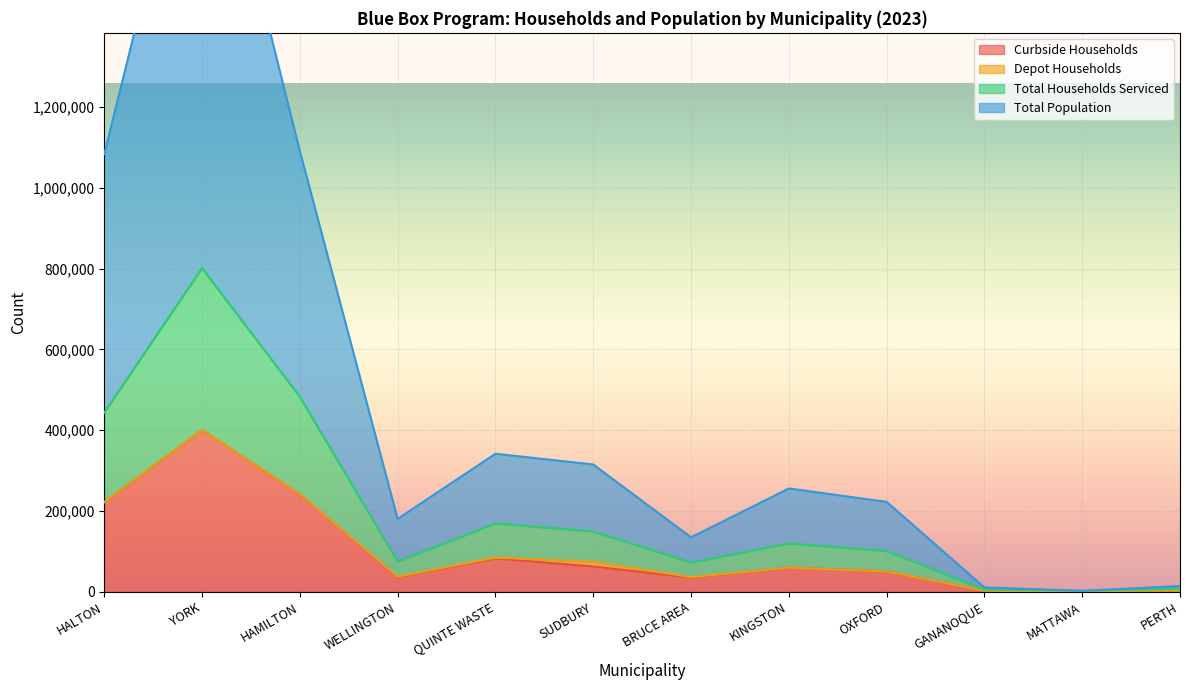

At which label does Total Population reach its peak?

YORK